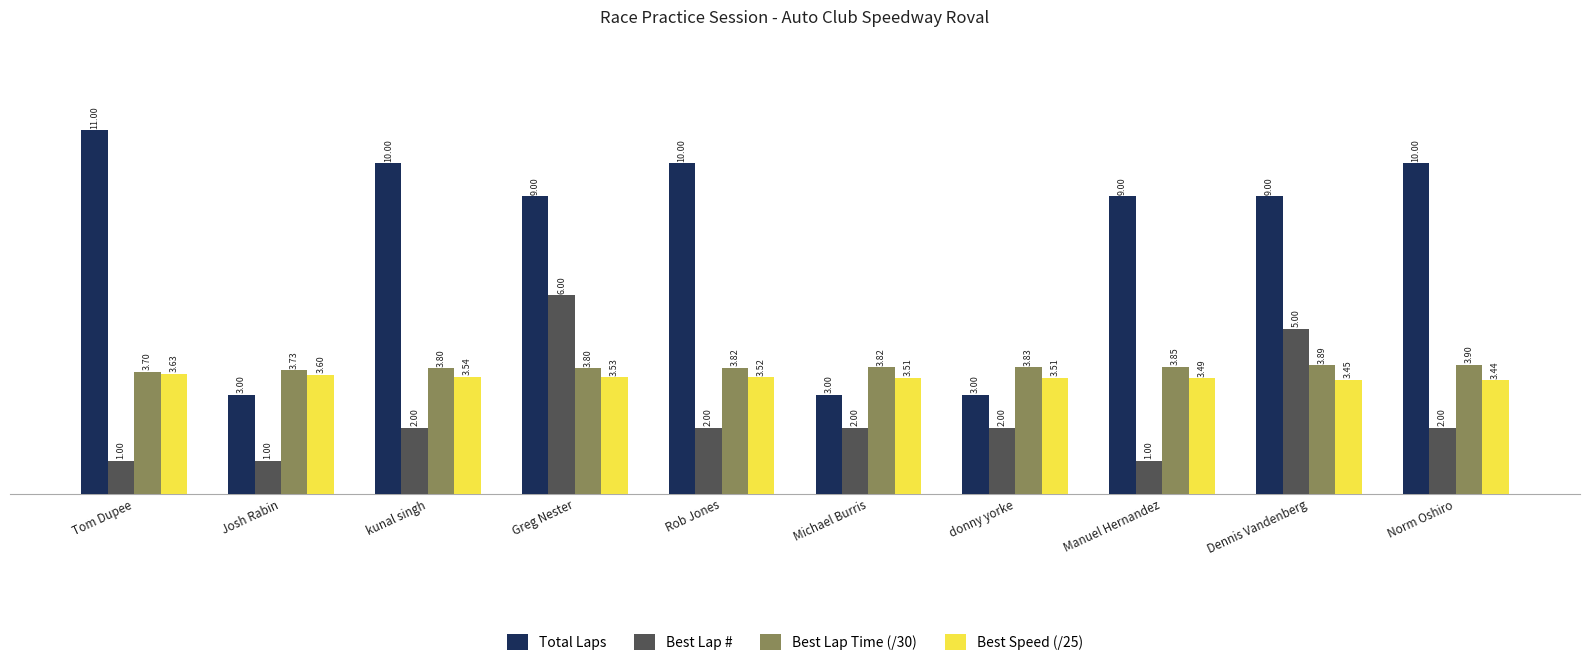

Rank the series at Josh Rabin from highest to lowest value.

Best Lap Time (/30), Best Speed (/25), Total Laps, Best Lap #